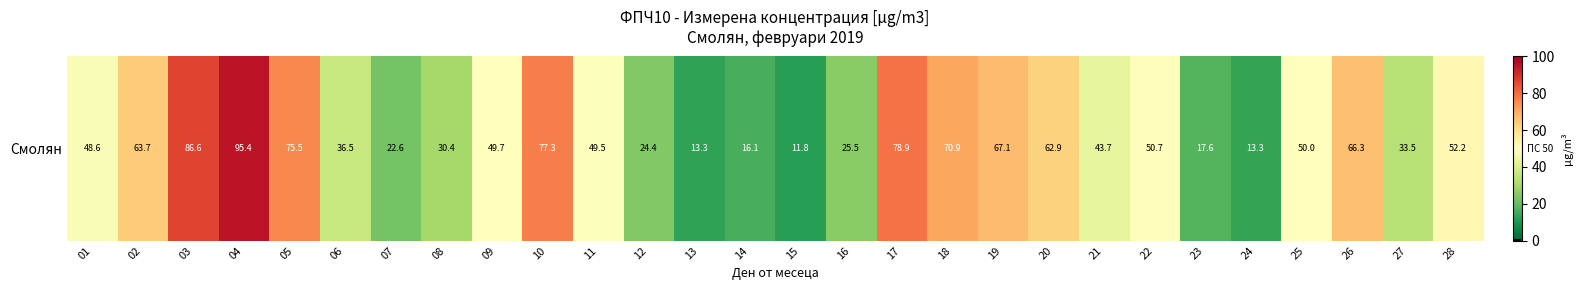

Count the number of data series in this chart.

1